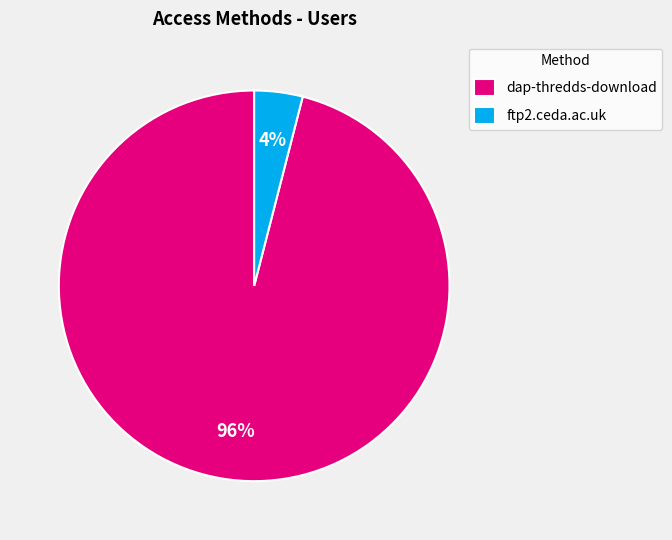

Rank the categories by value from lowest to highest.

ftp2.ceda.ac.uk, dap-thredds-download